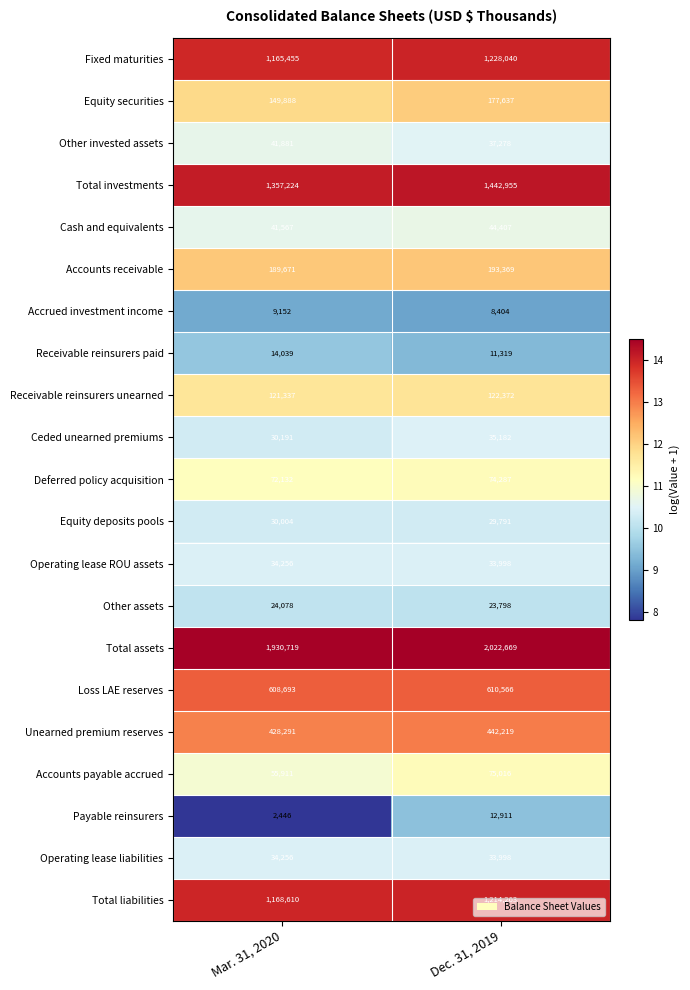

Between Mar. 31, 2020 and Dec. 31, 2019, which series saw the biggest shift?

Total assets